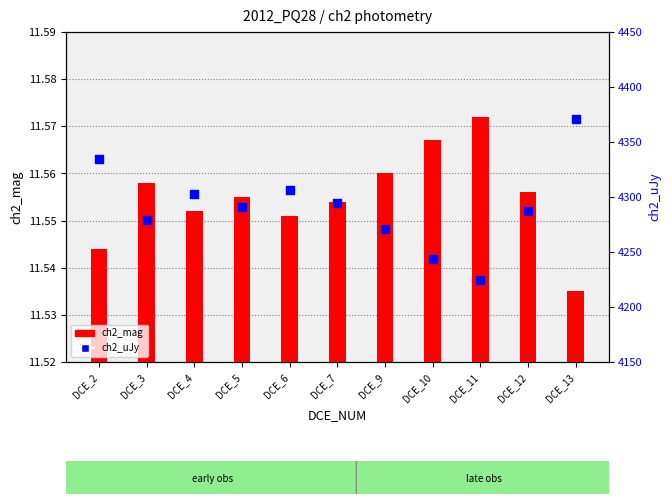

Is the value of ch2_uJy at DCE_9 greater than the value of ch2_mag at DCE_4?

Yes